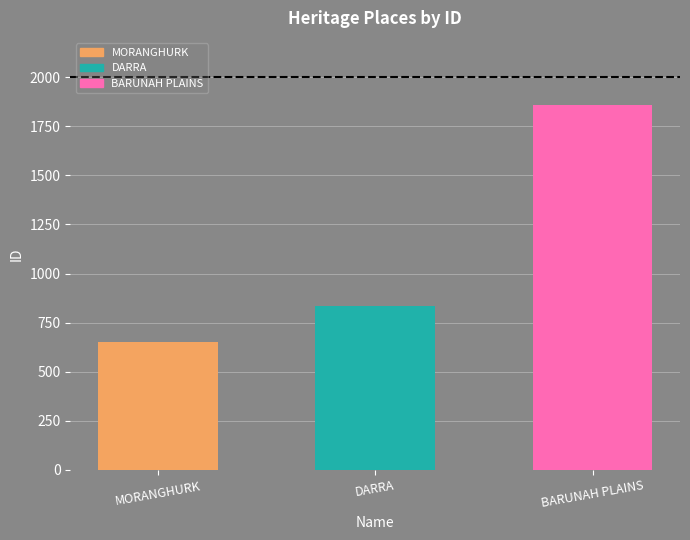

At which category does the chart reach its peak across all series?

BARUNAH PLAINS